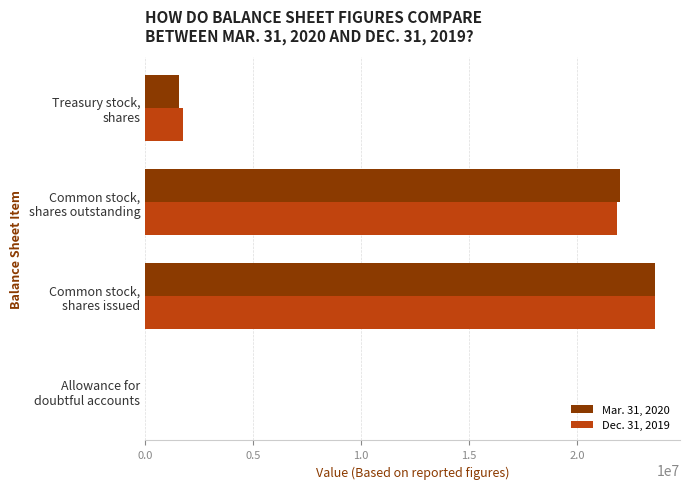

What is the maximum value shown in the chart?

23595160